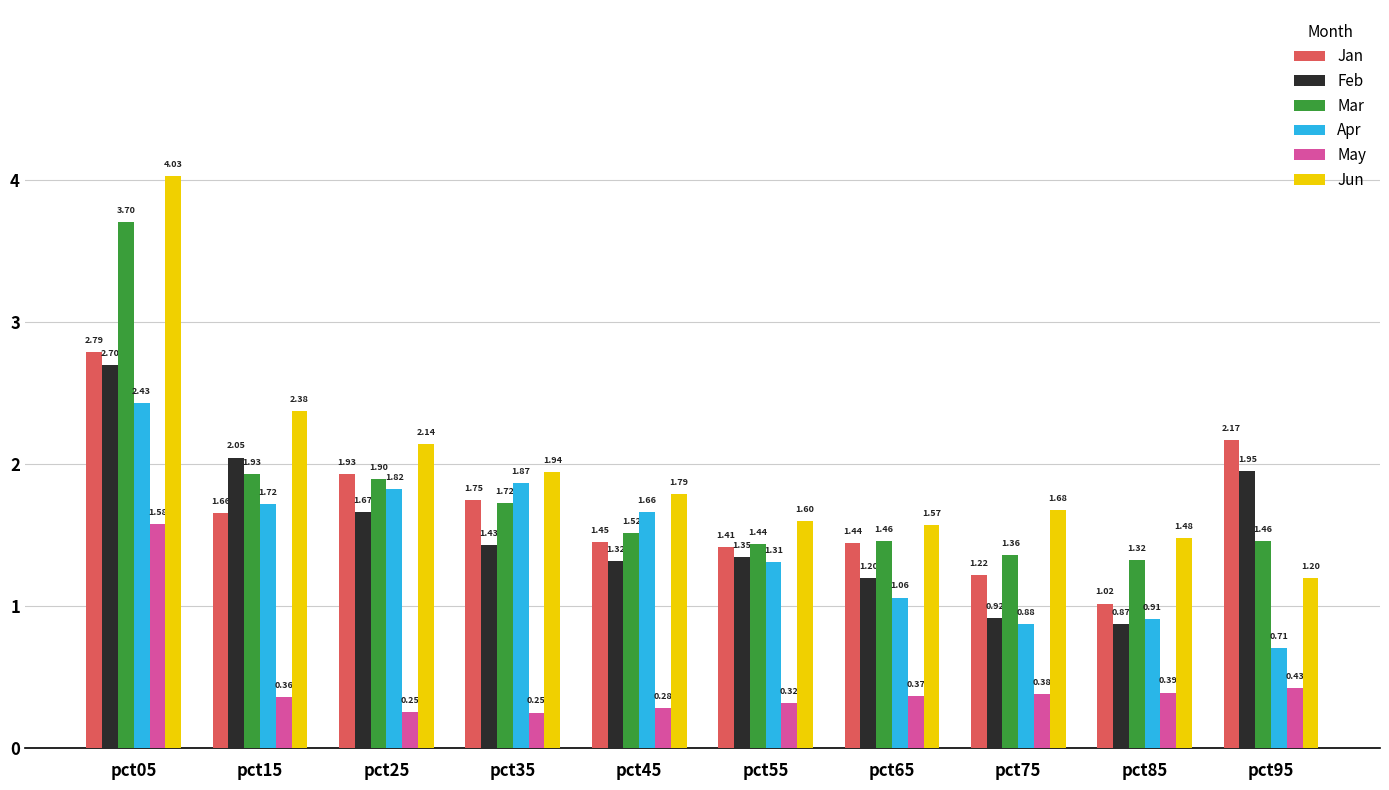

What is the difference between the Mar values at pct85 and pct25?

0.6